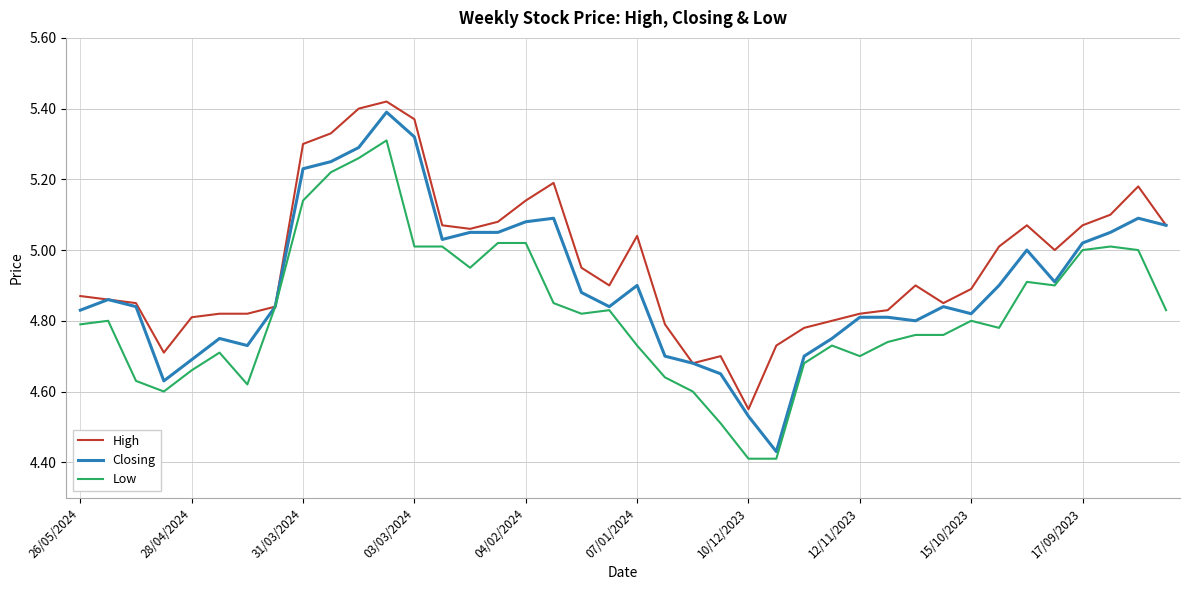

List the series in order of their overall mean, lowest first.

Low, Closing, High